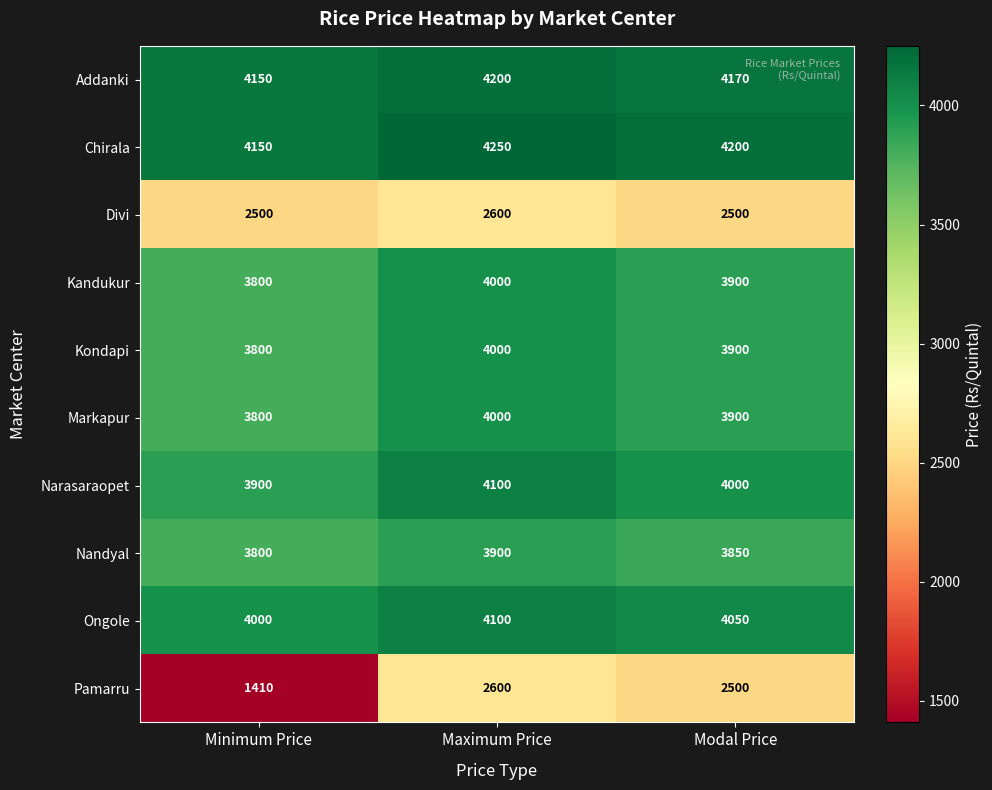

What is the difference between the Divi values at Maximum Price and Minimum Price?

100